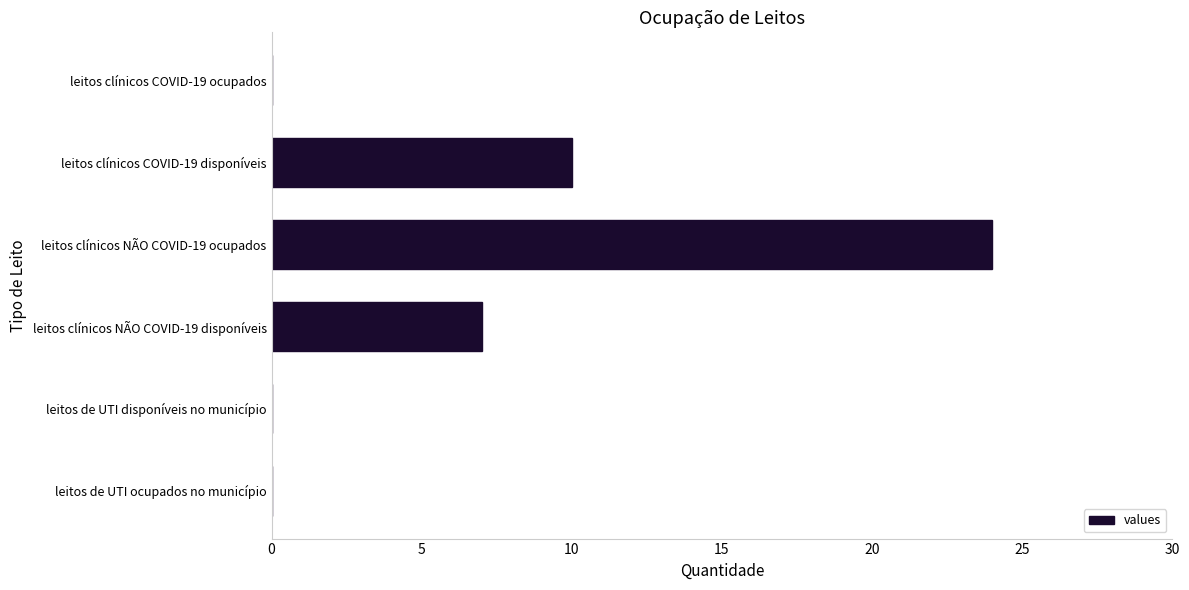

The chart shows a value of 8 at leitos de UTI ocupados no município. True or false?

False